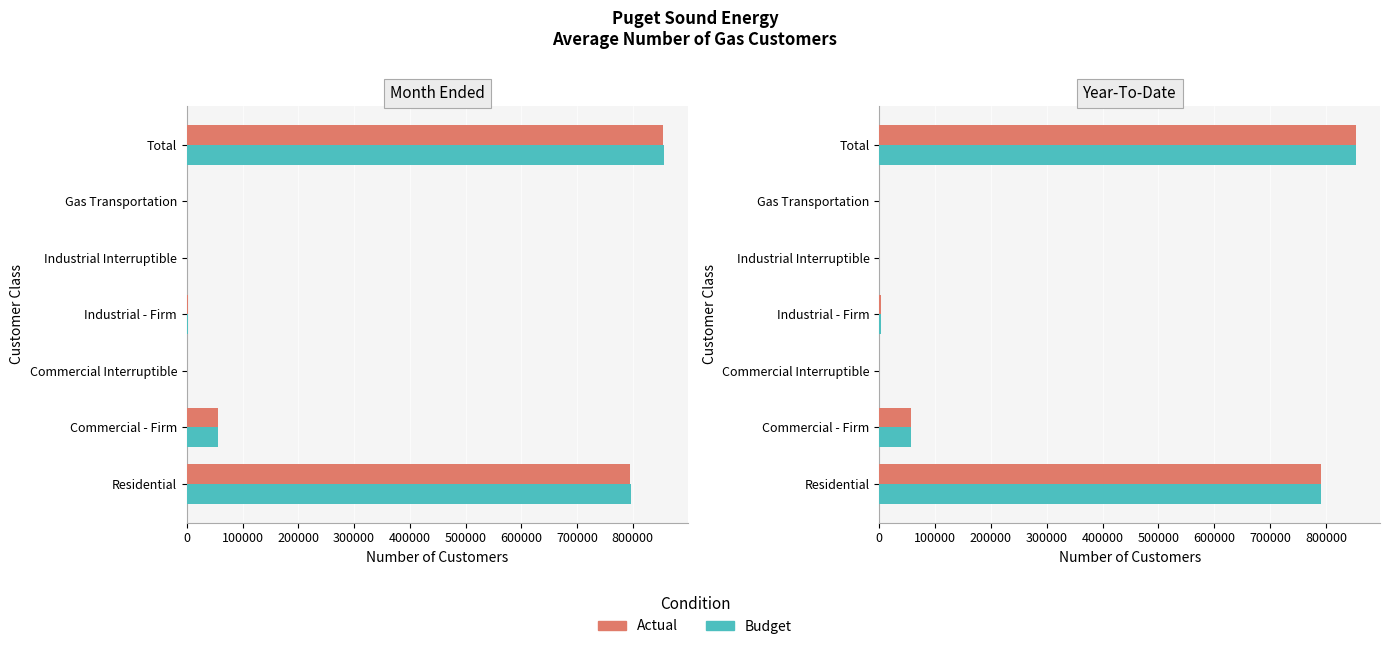

Are the bars grouped side by side (vs. stacked)?

Yes